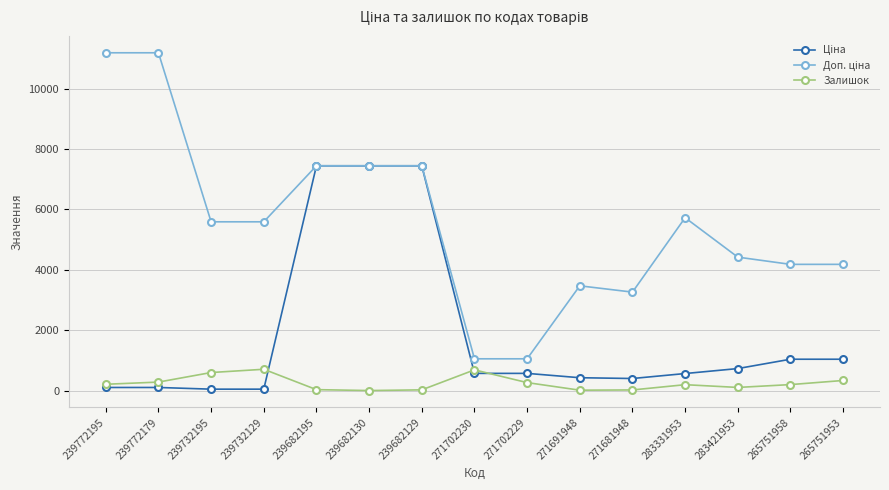

What is the value of the Залишок point at the 3rd from the left?

606.0